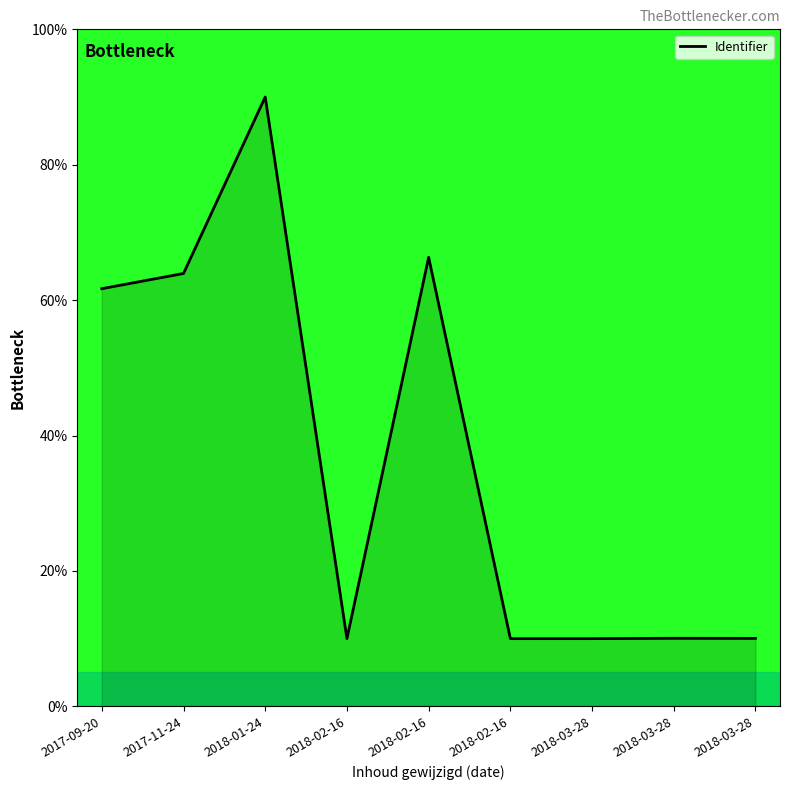

Does the chart have visible grid lines?

No